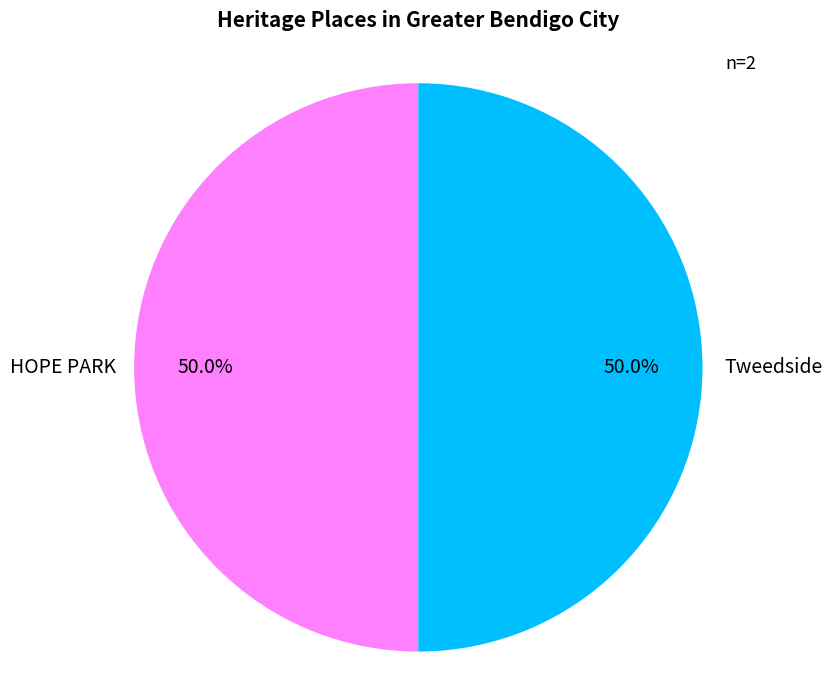

Is the sum of Tweedside and HOPE PARK greater than half?

Yes